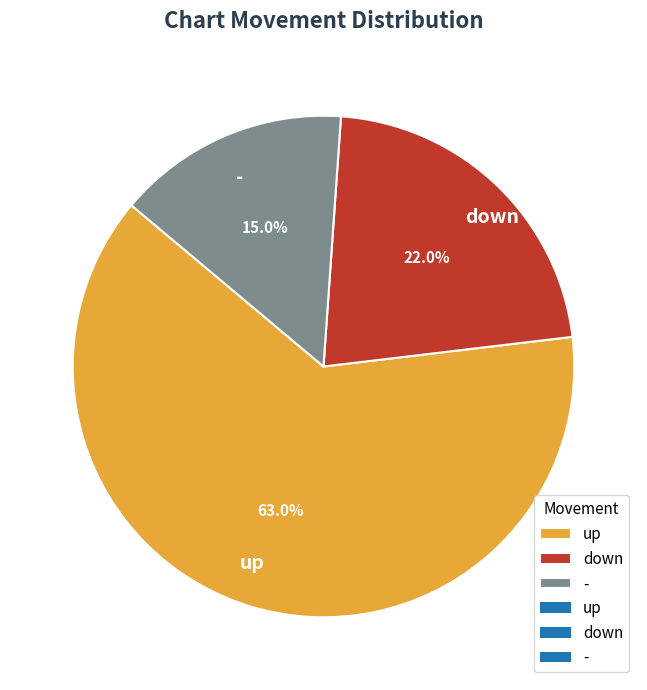

Which category has the biggest portion of the pie?

up